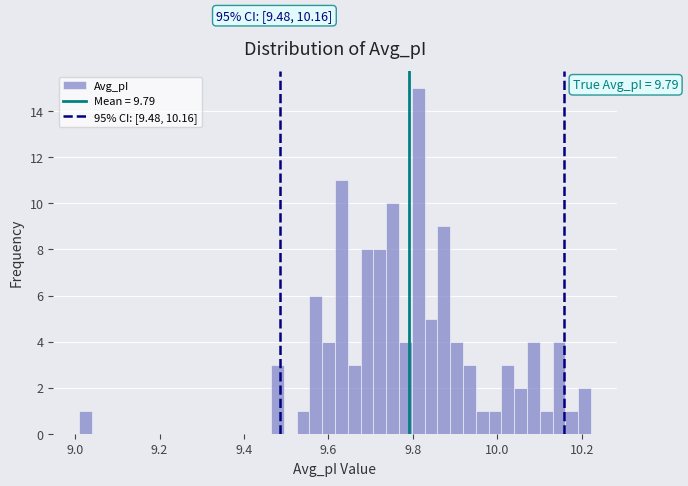

Read against the x-axis, roughly where is the centre of the tallest bar?

9.82